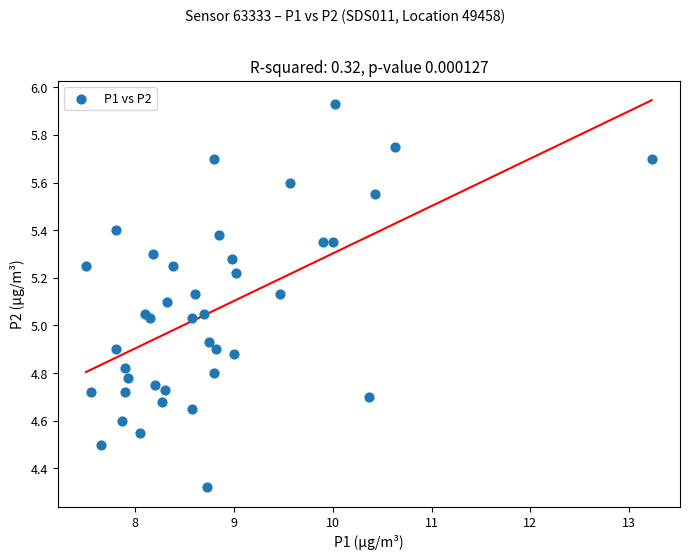

What is the range of Y values (max minus min)?

1.6